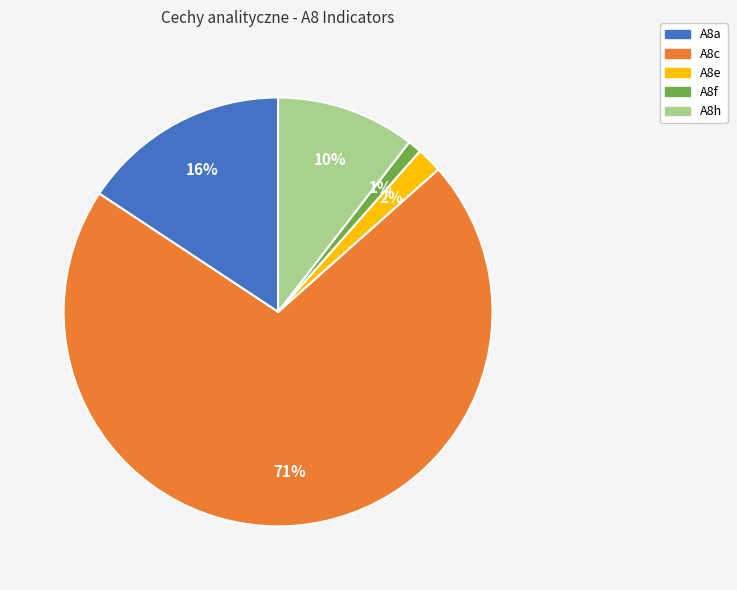

Combined, do A8f and A8h account for over 50%?

No